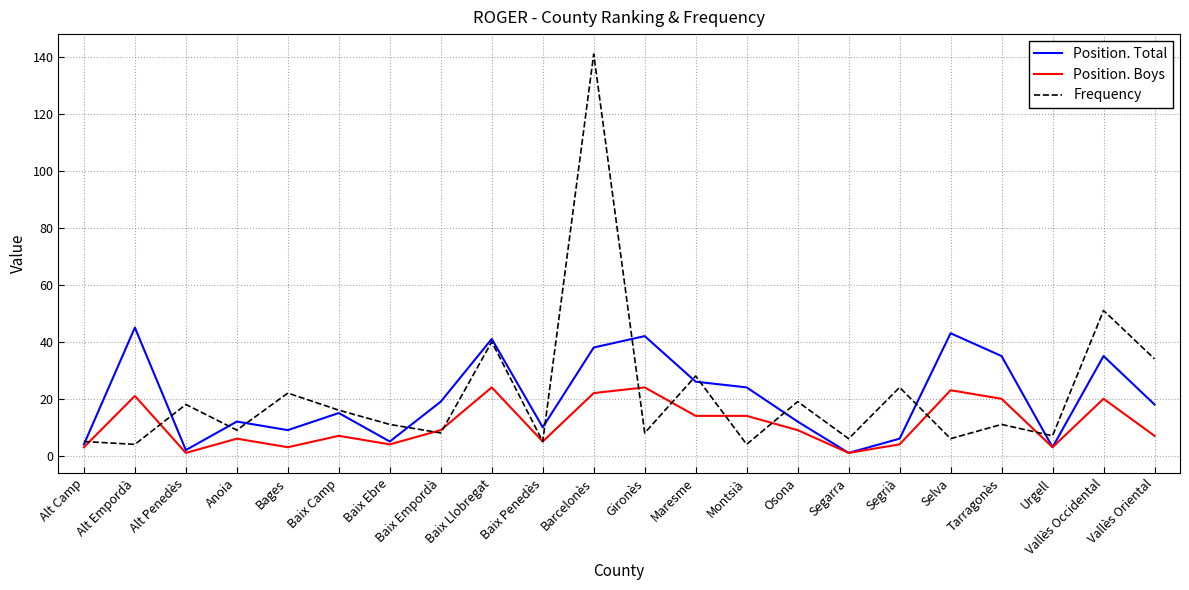

Which series changed the most between Maresme and Selva?

Frequency